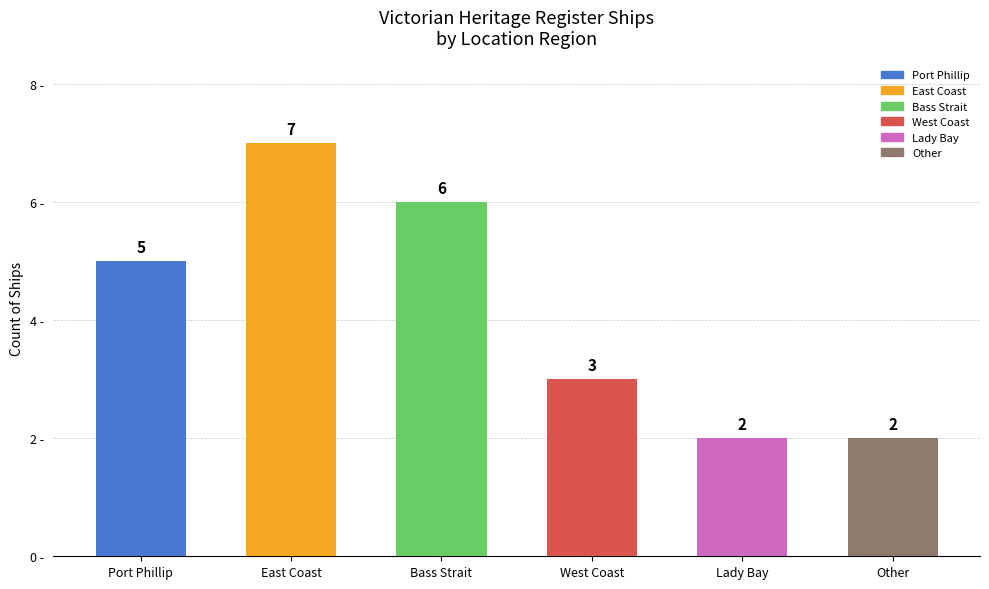

What is the label of the 1st bar from the left?

Port Phillip